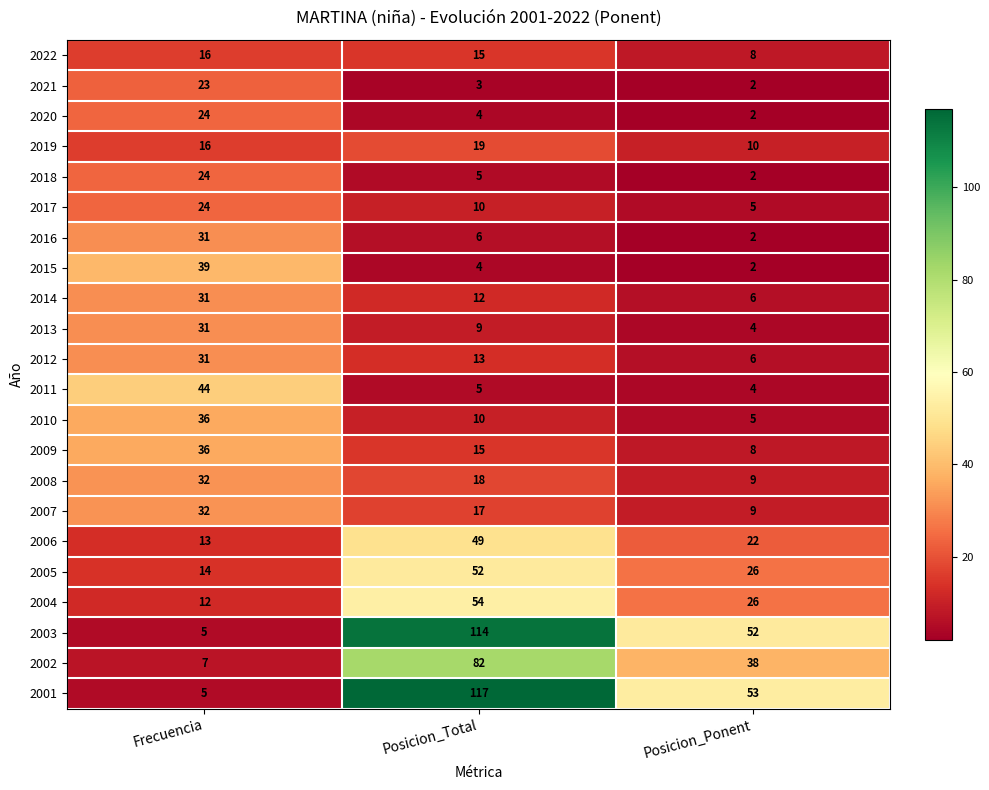

List the labels in order of 2016 value, largest first.

Frecuencia, Posicion_Total, Posicion_Ponent